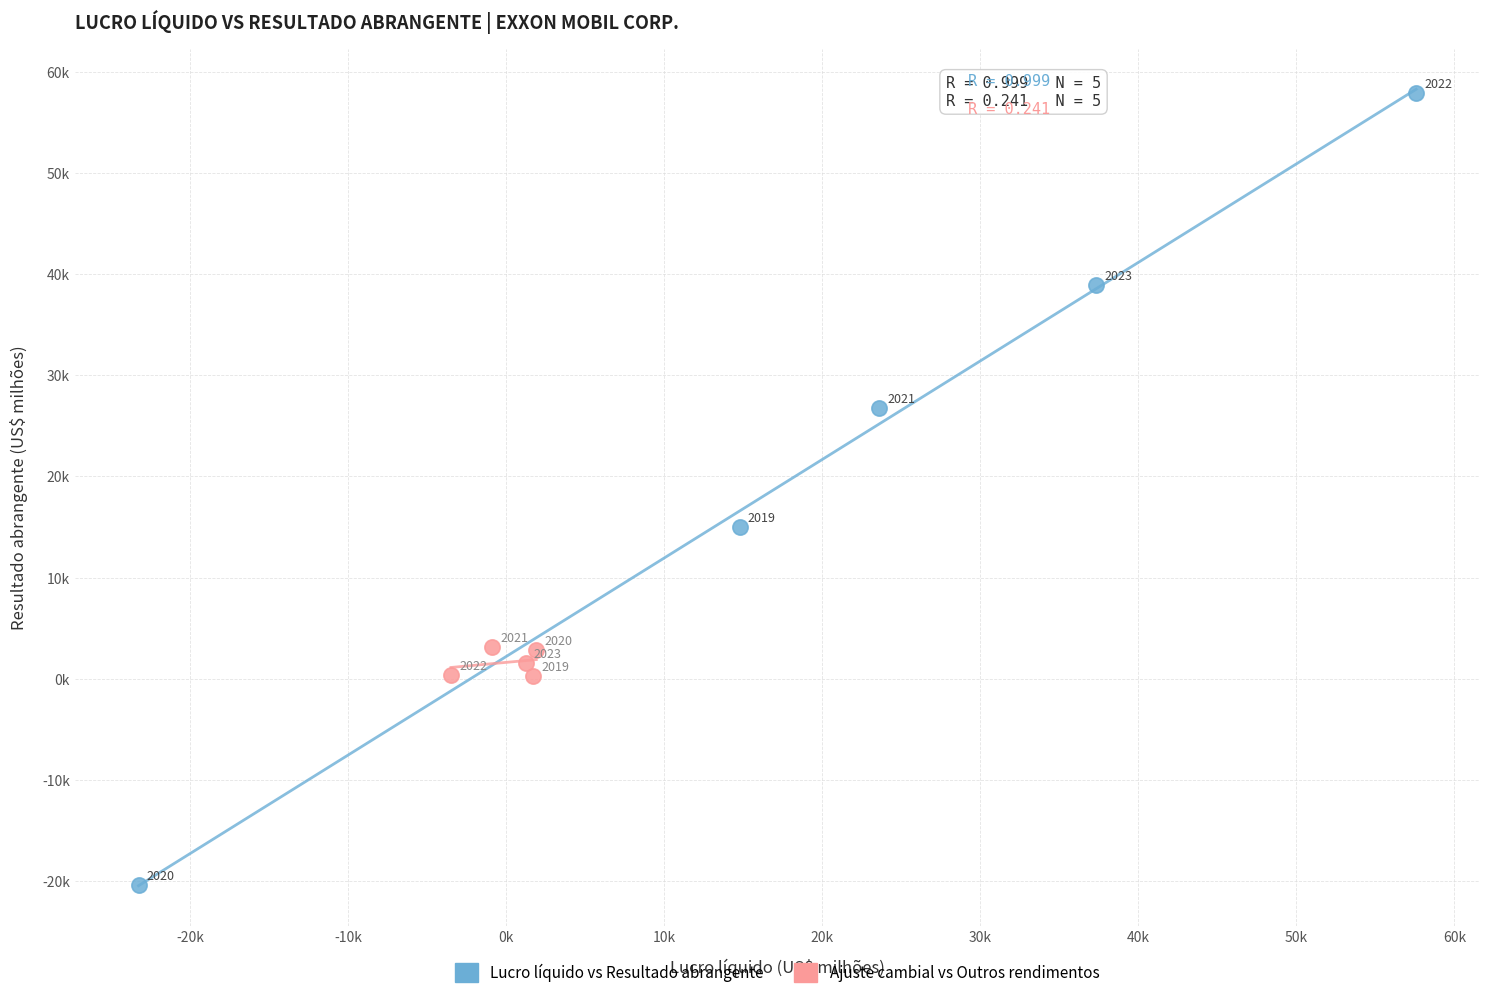

What are all the series names shown in the legend?

Lucro líquido vs Resultado abrangente, Ajuste cambial vs Outros rendimentos